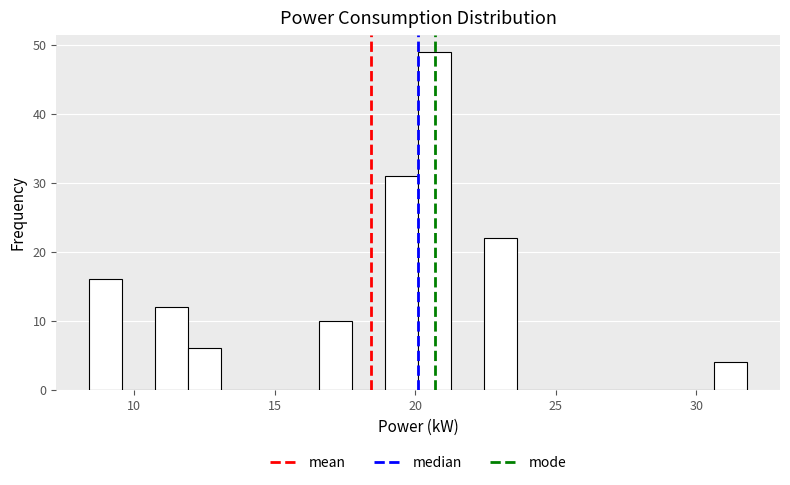

Read against the x-axis, roughly where is the centre of the tallest bar?

20.5